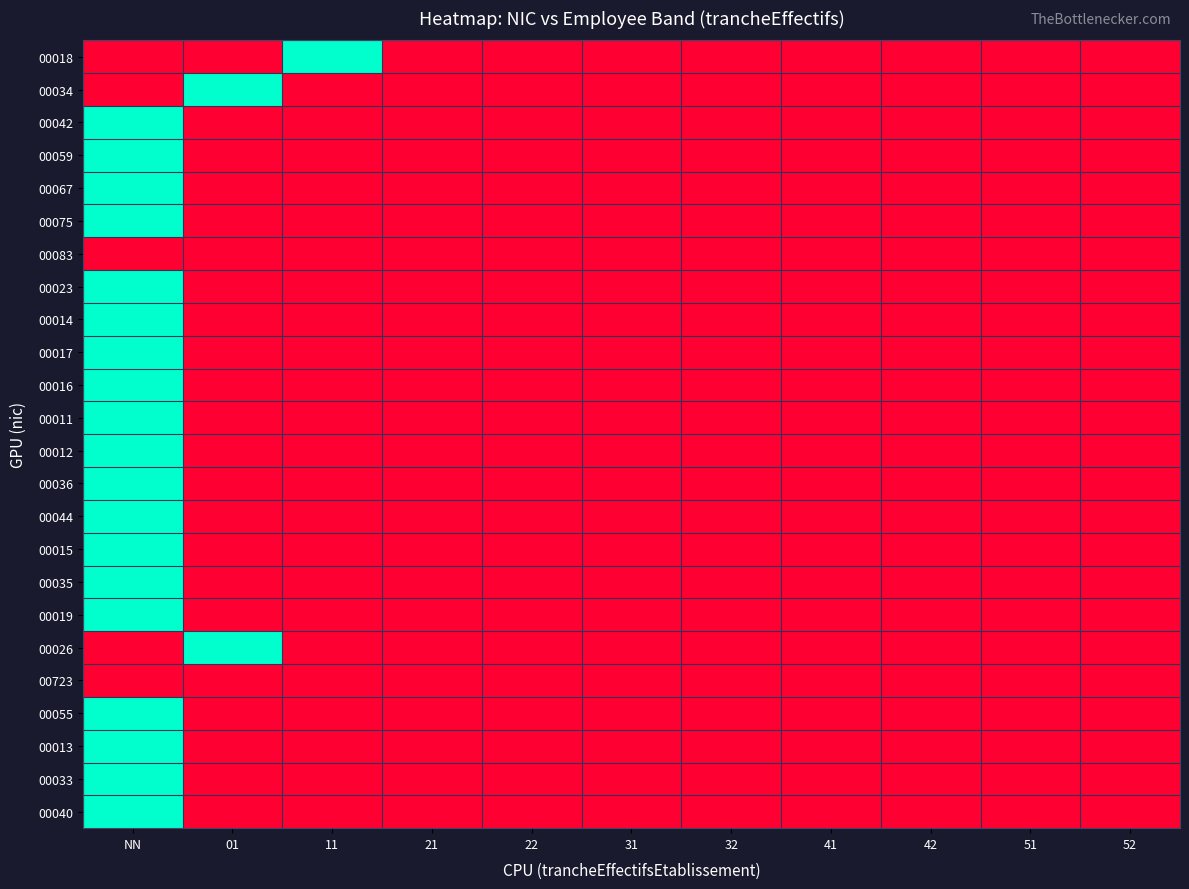

Reading left to right, what are all the values shown in this chart?

00018: NN=0	01=0	11=1	21=0	22=0	31=0	32=0	41=0	42=0	51=0	52=0
00034: NN=0	01=1	11=0	21=0	22=0	31=0	32=0	41=0	42=0	51=0	52=0
00042: NN=1	01=0	11=0	21=0	22=0	31=0	32=0	41=0	42=0	51=0	52=0
00059: NN=1	01=0	11=0	21=0	22=0	31=0	32=0	41=0	42=0	51=0	52=0
00067: NN=1	01=0	11=0	21=0	22=0	31=0	32=0	41=0	42=0	51=0	52=0
00075: NN=1	01=0	11=0	21=0	22=0	31=0	32=0	41=0	42=0	51=0	52=0
00083: NN=0	01=0	11=0	21=0	22=0	31=0	32=0	41=0	42=0	51=0	52=0
00023: NN=1	01=0	11=0	21=0	22=0	31=0	32=0	41=0	42=0	51=0	52=0
00014: NN=1	01=0	11=0	21=0	22=0	31=0	32=0	41=0	42=0	51=0	52=0
00017: NN=1	01=0	11=0	21=0	22=0	31=0	32=0	41=0	42=0	51=0	52=0
00016: NN=1	01=0	11=0	21=0	22=0	31=0	32=0	41=0	42=0	51=0	52=0
00011: NN=1	01=0	11=0	21=0	22=0	31=0	32=0	41=0	42=0	51=0	52=0
00012: NN=1	01=0	11=0	21=0	22=0	31=0	32=0	41=0	42=0	51=0	52=0
00036: NN=1	01=0	11=0	21=0	22=0	31=0	32=0	41=0	42=0	51=0	52=0
00044: NN=1	01=0	11=0	21=0	22=0	31=0	32=0	41=0	42=0	51=0	52=0
00015: NN=1	01=0	11=0	21=0	22=0	31=0	32=0	41=0	42=0	51=0	52=0
00035: NN=1	01=0	11=0	21=0	22=0	31=0	32=0	41=0	42=0	51=0	52=0
00019: NN=1	01=0	11=0	21=0	22=0	31=0	32=0	41=0	42=0	51=0	52=0
00026: NN=0	01=1	11=0	21=0	22=0	31=0	32=0	41=0	42=0	51=0	52=0
00723: NN=0	01=0	11=0	21=0	22=0	31=0	32=0	41=0	42=0	51=0	52=0
00055: NN=1	01=0	11=0	21=0	22=0	31=0	32=0	41=0	42=0	51=0	52=0
00013: NN=1	01=0	11=0	21=0	22=0	31=0	32=0	41=0	42=0	51=0	52=0
00033: NN=1	01=0	11=0	21=0	22=0	31=0	32=0	41=0	42=0	51=0	52=0
00040: NN=1	01=0	11=0	21=0	22=0	31=0	32=0	41=0	42=0	51=0	52=0